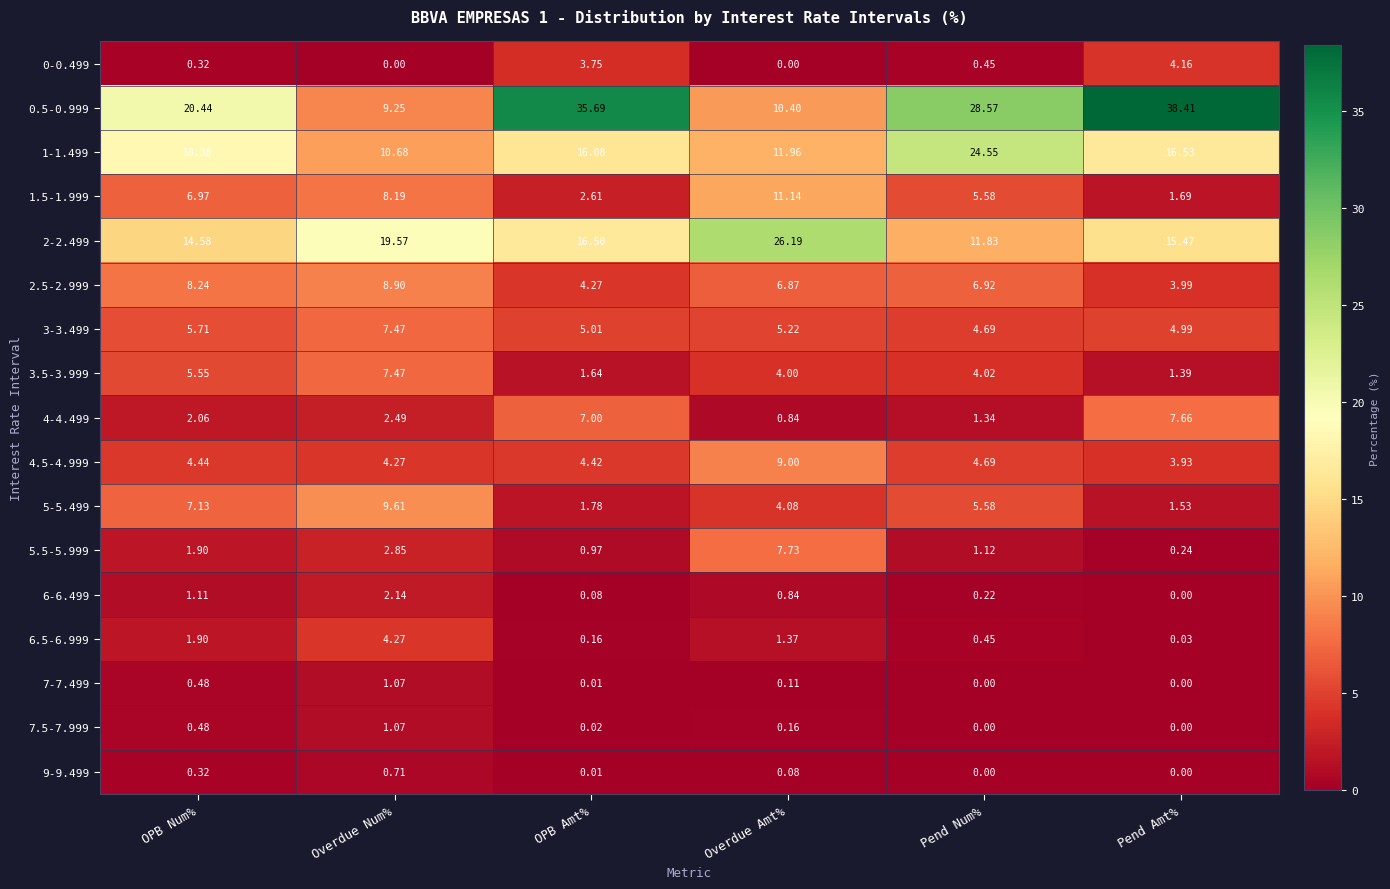

Where does the 2.5-2.999 series first go above 6?

OPB Num%